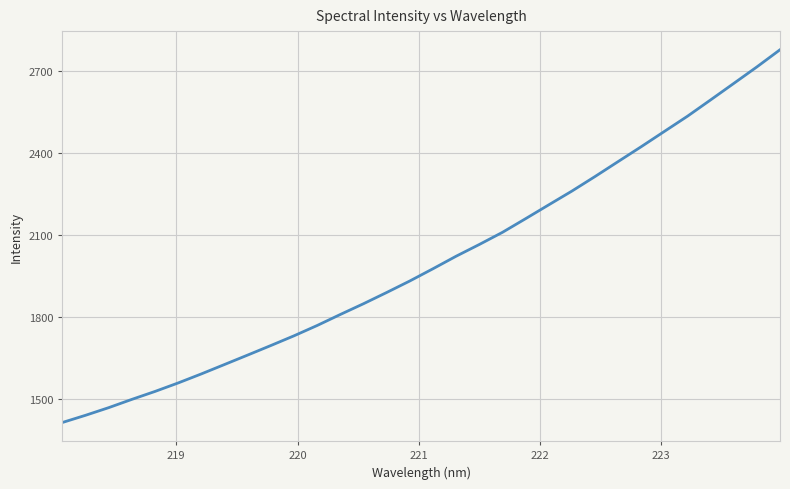

What is the greatest value displayed?

2779.0